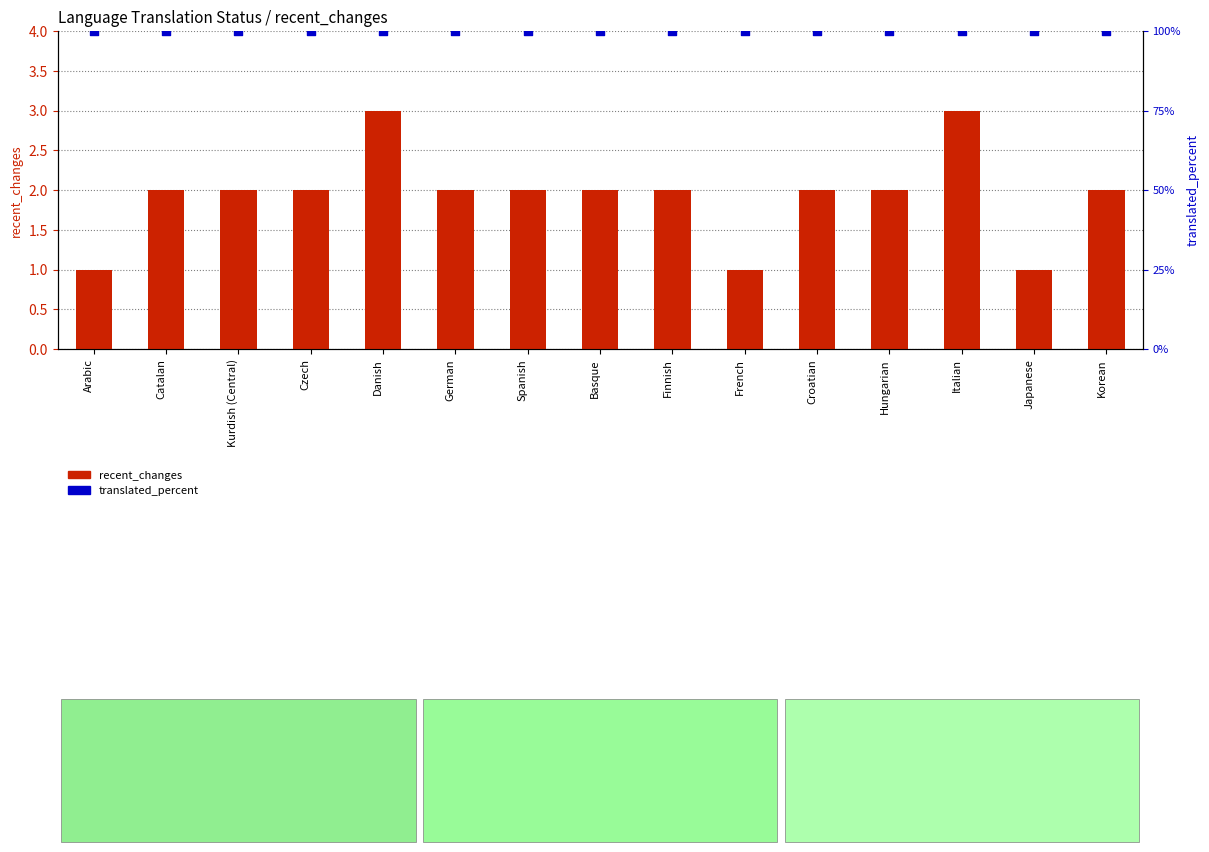

What are all the series names shown in the legend?

recent_changes, translated_percent